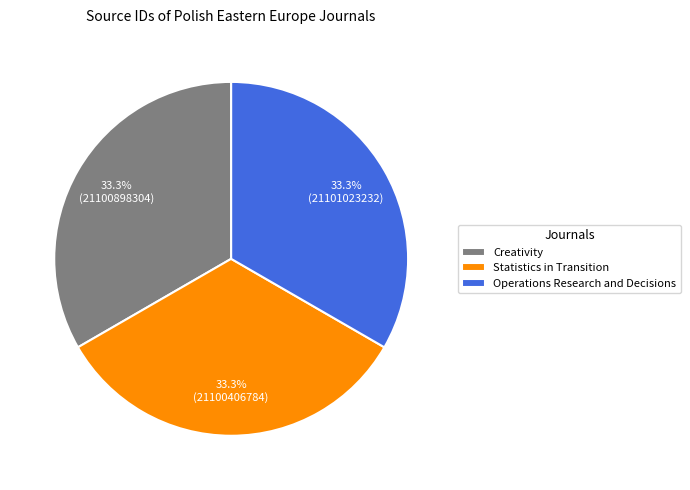

To the nearest percent, what is the combined percentage of Creativity and Statistics in Transition?

67%